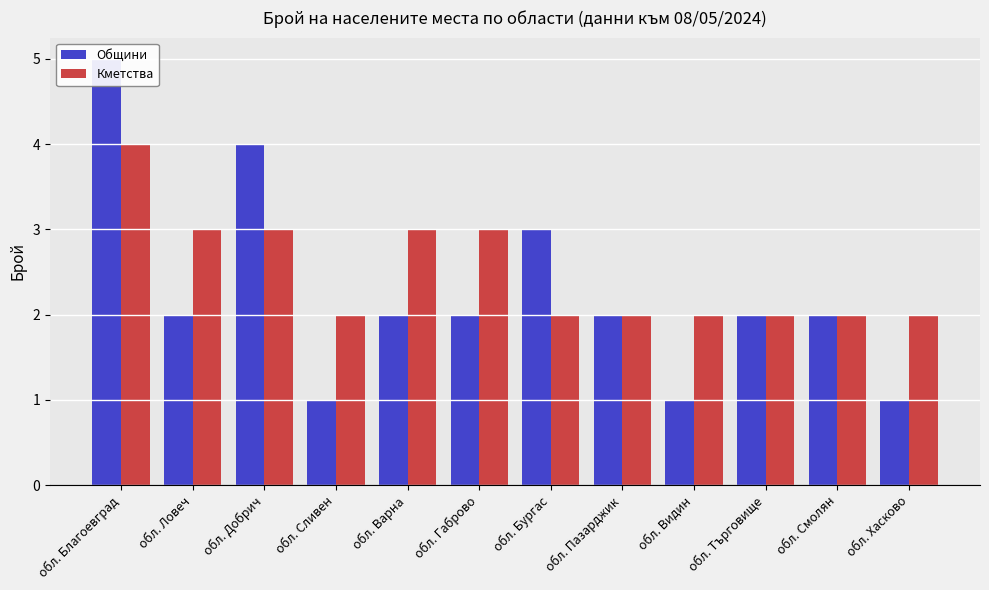

How many Кметства values are between 2 and 3?

11